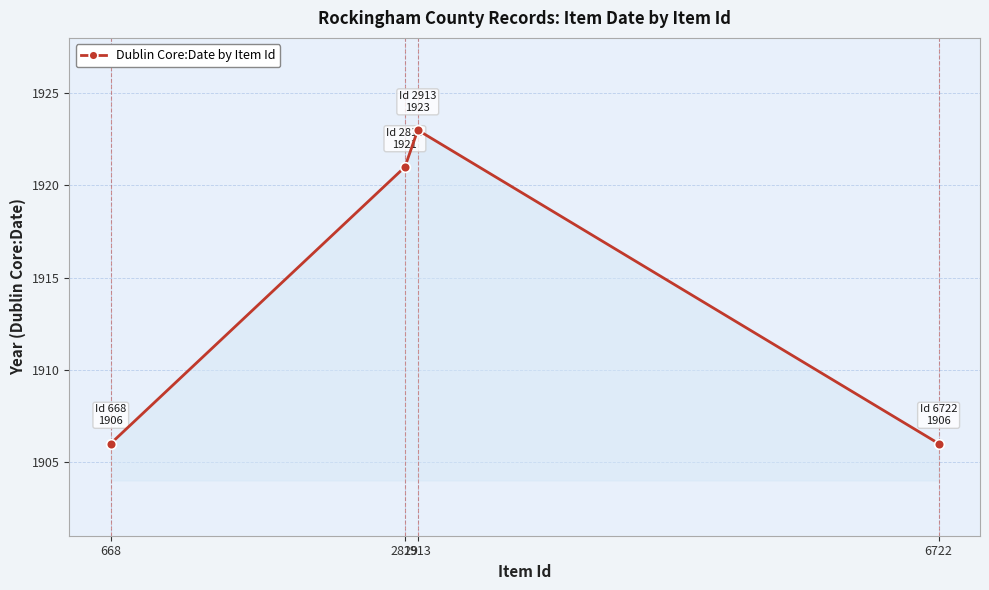

What is the value of the 1st point from the left?

1906